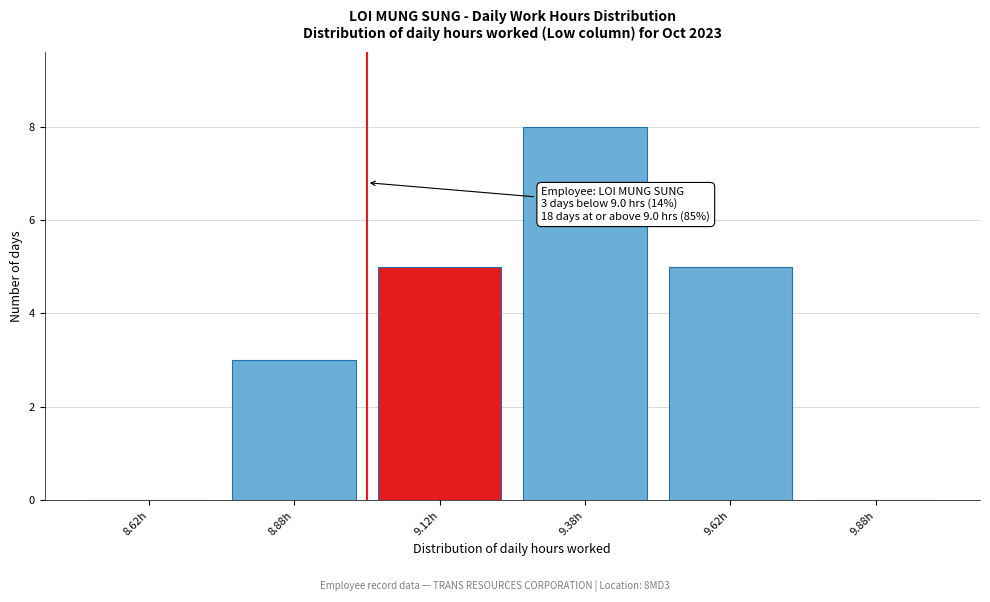

Over which range of the x-axis is the bar tallest?

9.25 to 9.50